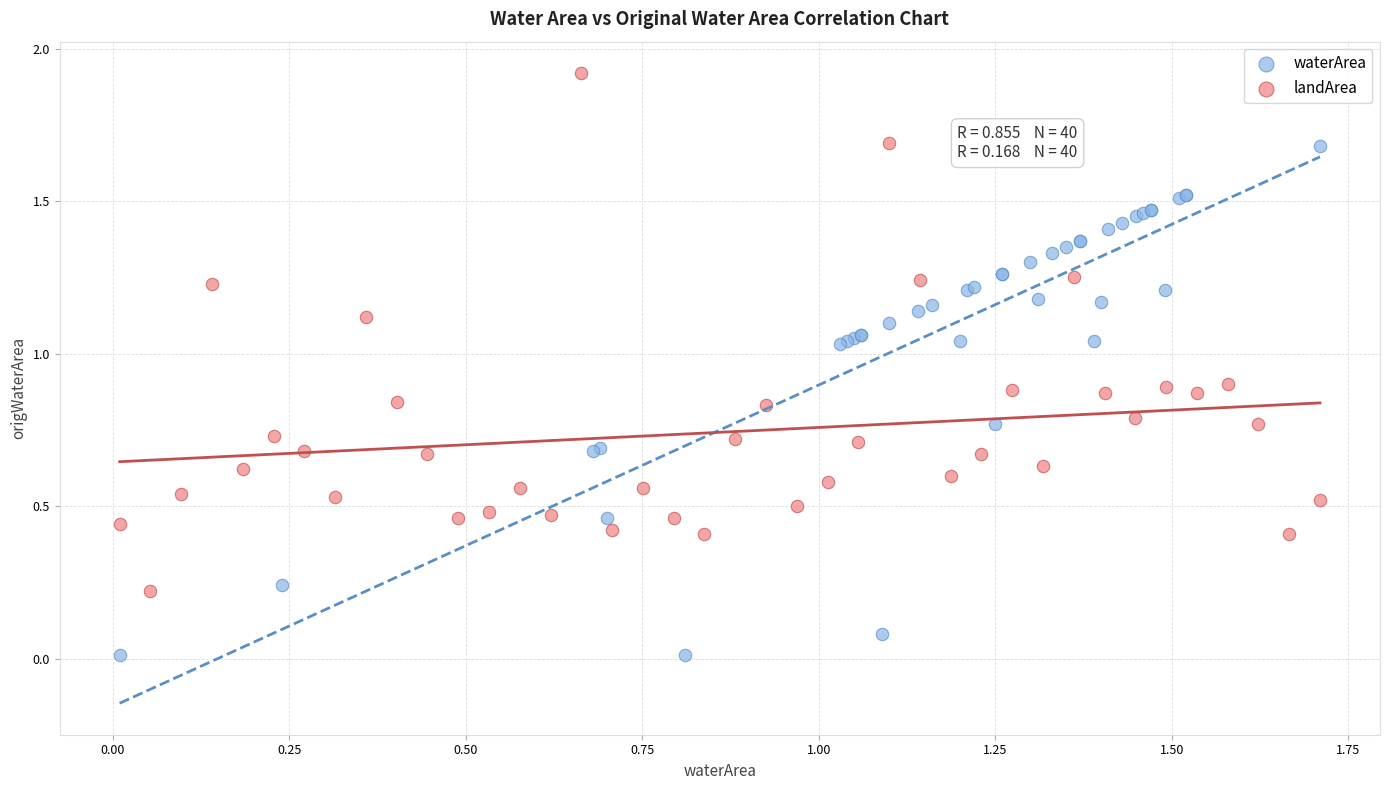

Which series contains the highest Y value?

landArea